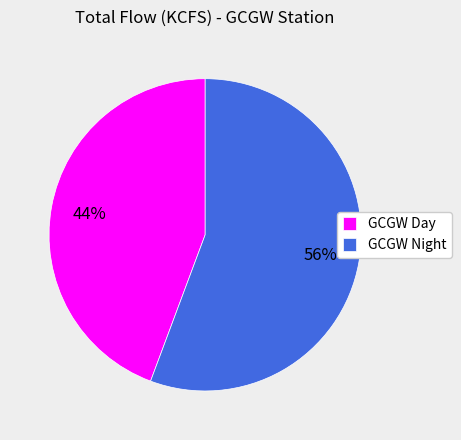

How many slices are in this pie chart?

2